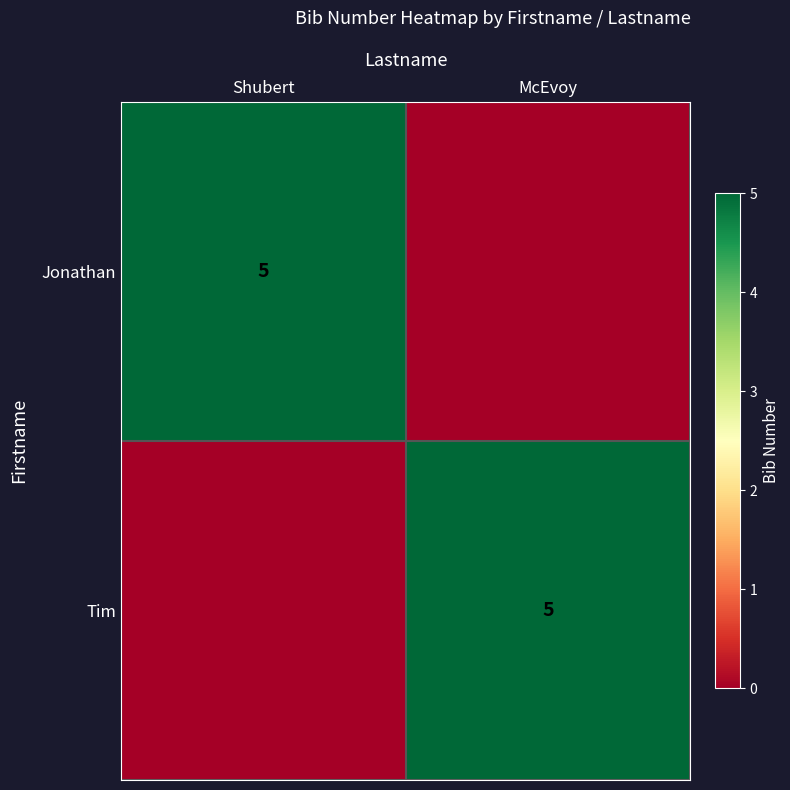

Is it true that Tim equals 7 at McEvoy?

False